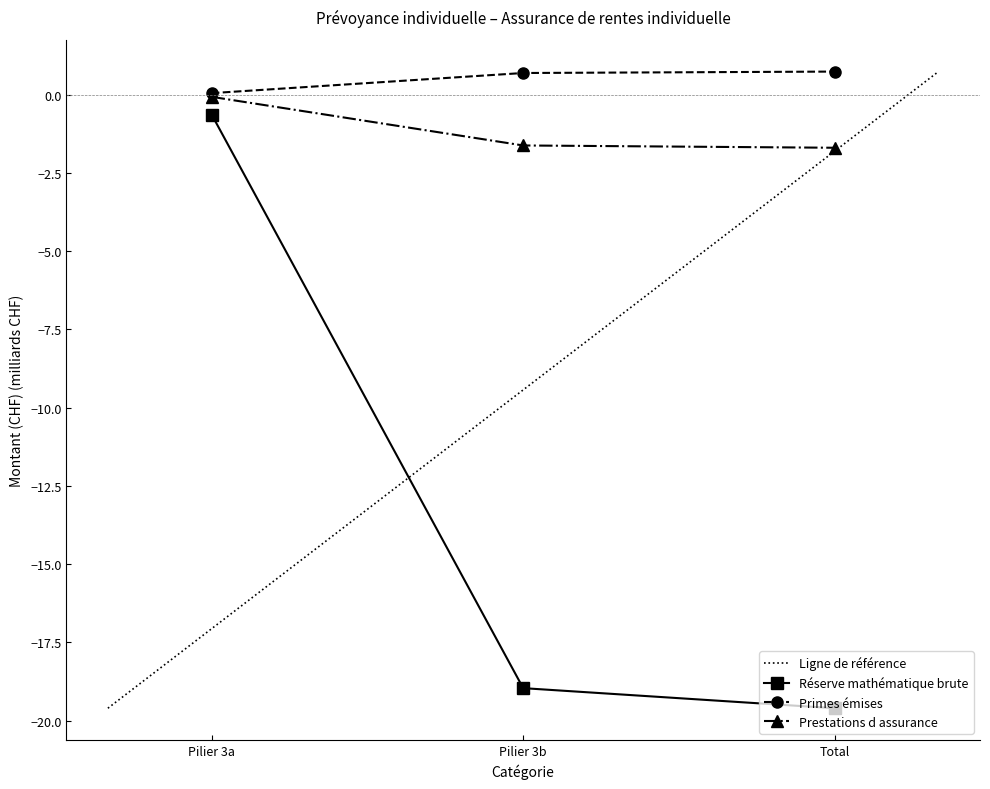

What is the label of the 3rd point from the left?

Total